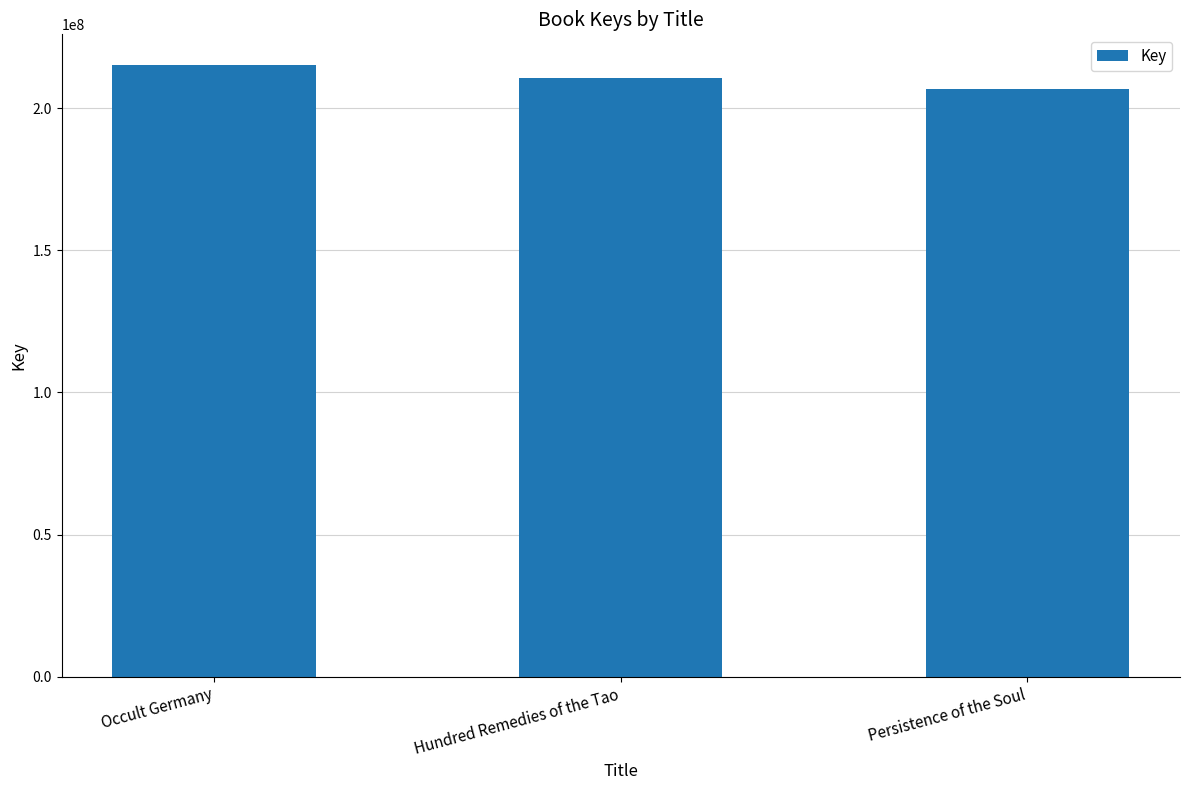

Reading left to right, list all the values displayed in this chart.

Occult Germany=215231444	Hundred Remedies of the Tao=210654303	Persistence of the Soul=206600638